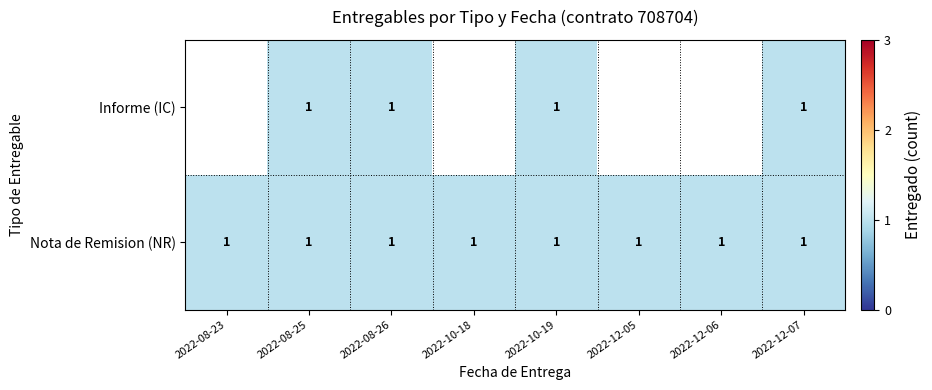

Which category has the lowest value in the Informe (IC) series?

2022-08-23